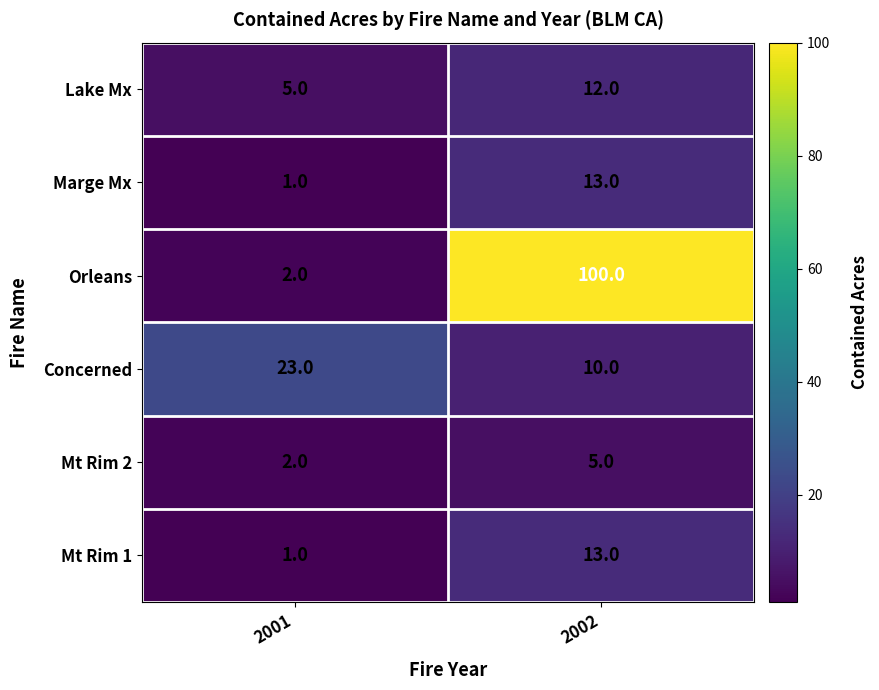

Reading left to right, transcribe all the data shown in this chart.

Lake Mx: 2001=5	2002=12
Marge Mx: 2001=1	2002=13
Orleans: 2001=2	2002=100
Concerned: 2001=23	2002=10
Mt Rim 2: 2001=2	2002=5
Mt Rim 1: 2001=1	2002=13